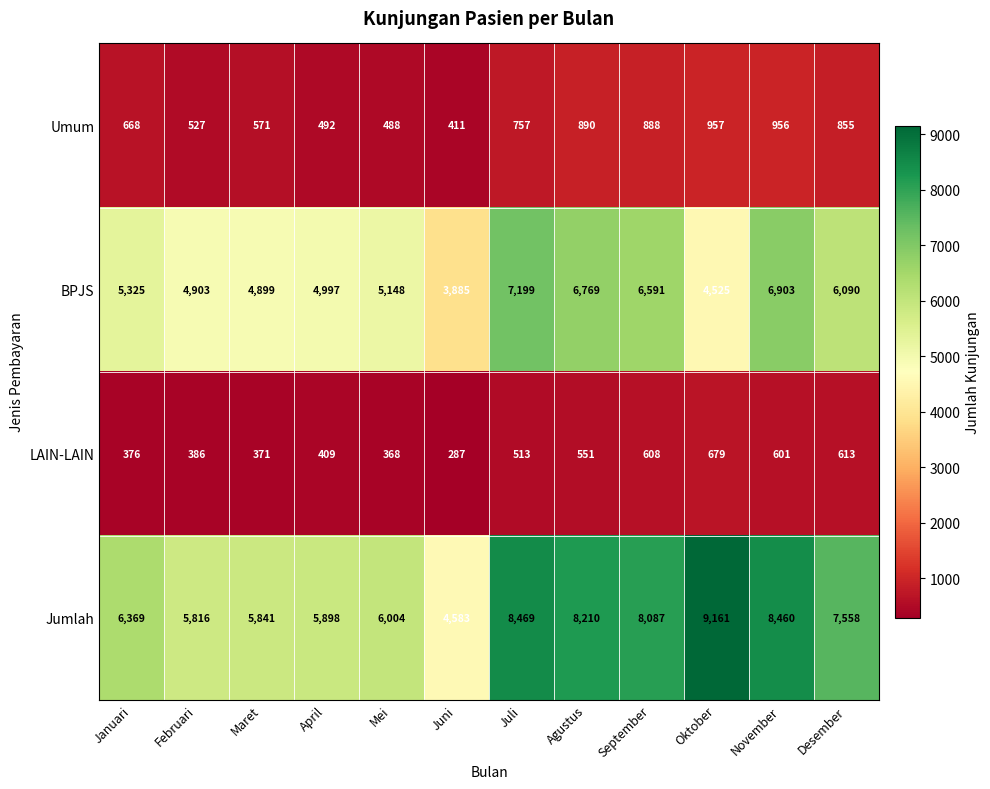

List the series in order of their peak value, lowest first.

LAIN-LAIN, Umum, BPJS, Jumlah